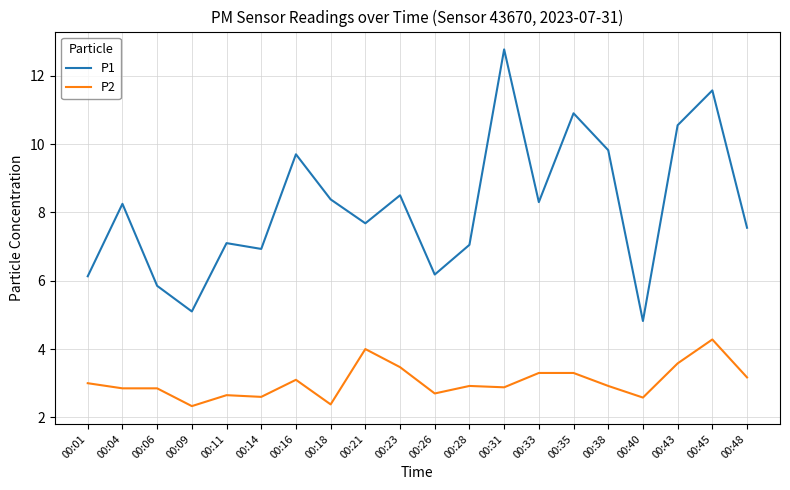

Which series has the largest range (max minus min)?

P1